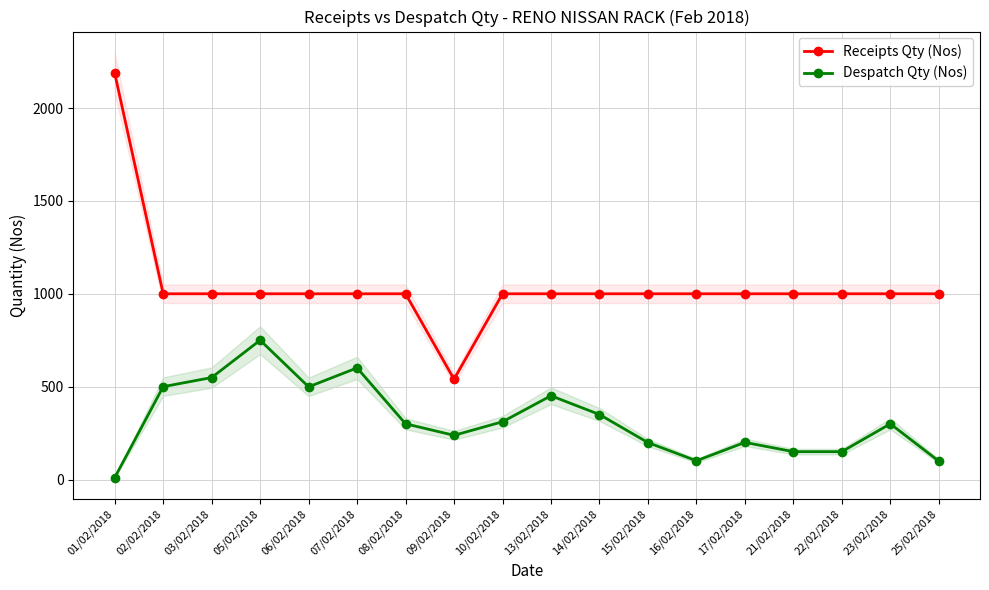

What is the value of the Receipts Qty (Nos) point at the 16th from the left?

1000